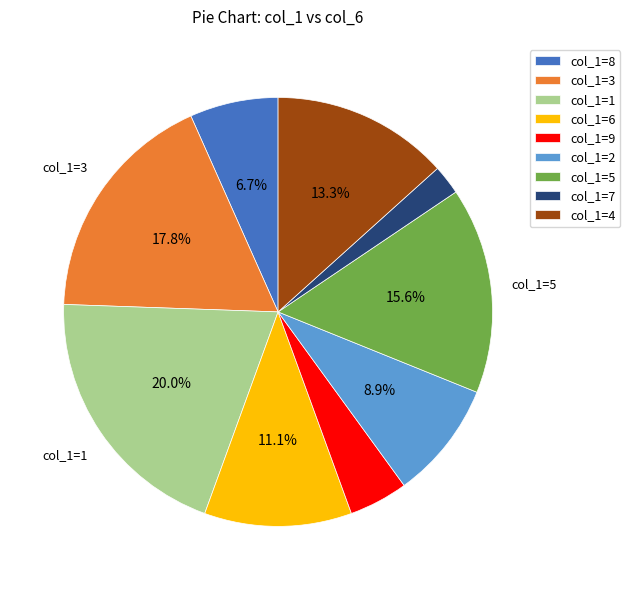

Do col_1=9 and col_1=3 together represent more than half of the pie?

No